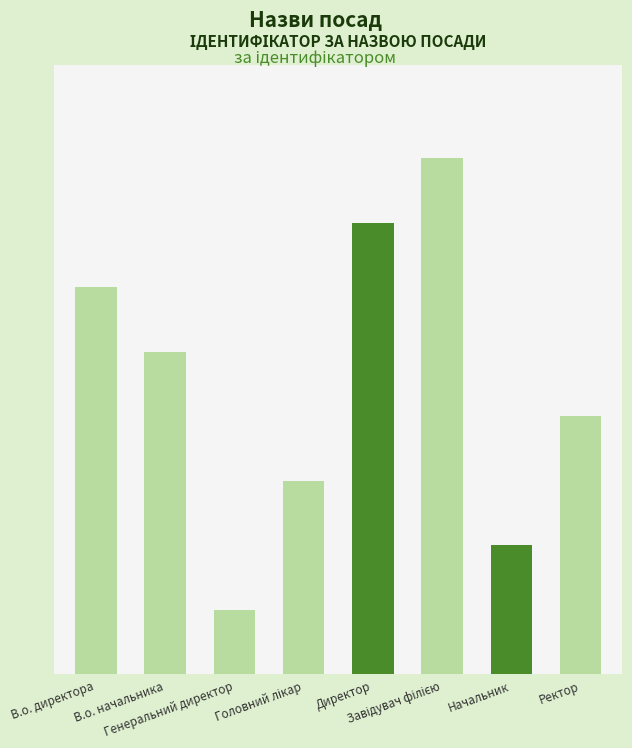

What is the maximum value shown in the chart?

8